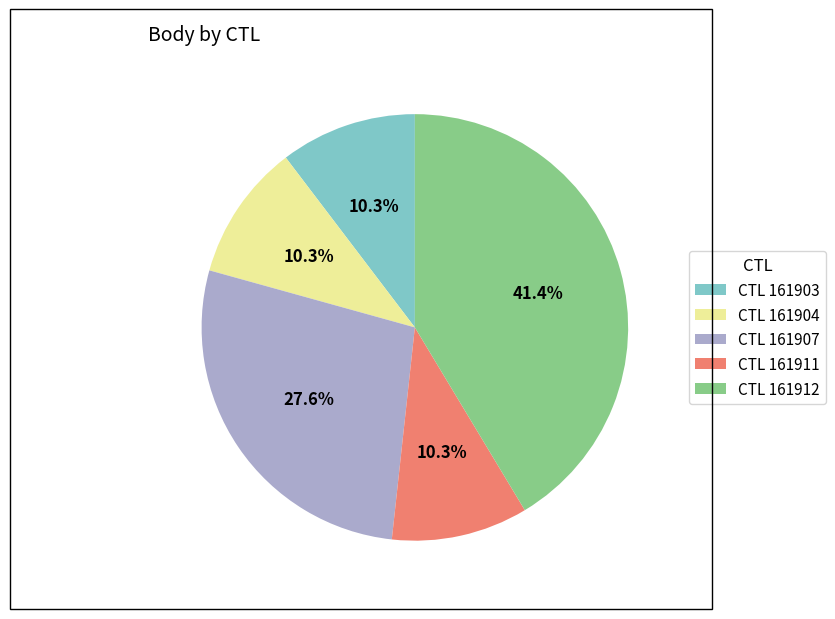

Approximately how many times larger is the value at CTL 161907 compared to CTL 161911?

2.7